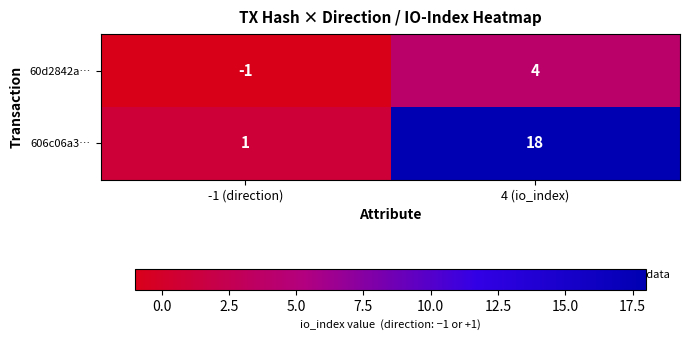

Reading left to right, transcribe all the data shown in this chart.

60d2842a…: -1	4
606c06a3…: 1	18